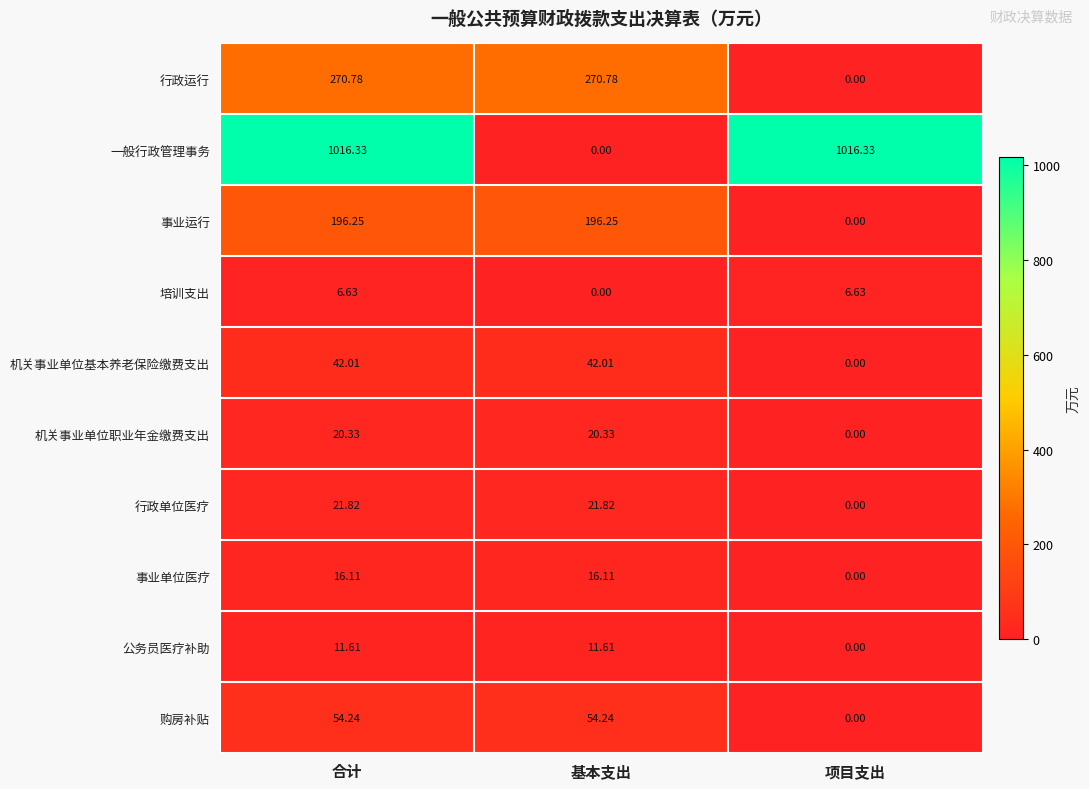

Rank the series by their maximum value, from lowest to highest.

培训支出, 公务员医疗补助, 事业单位医疗, 机关事业单位职业年金缴费支出, 行政单位医疗, 机关事业单位基本养老保险缴费支出, 购房补贴, 事业运行, 行政运行, 一般行政管理事务